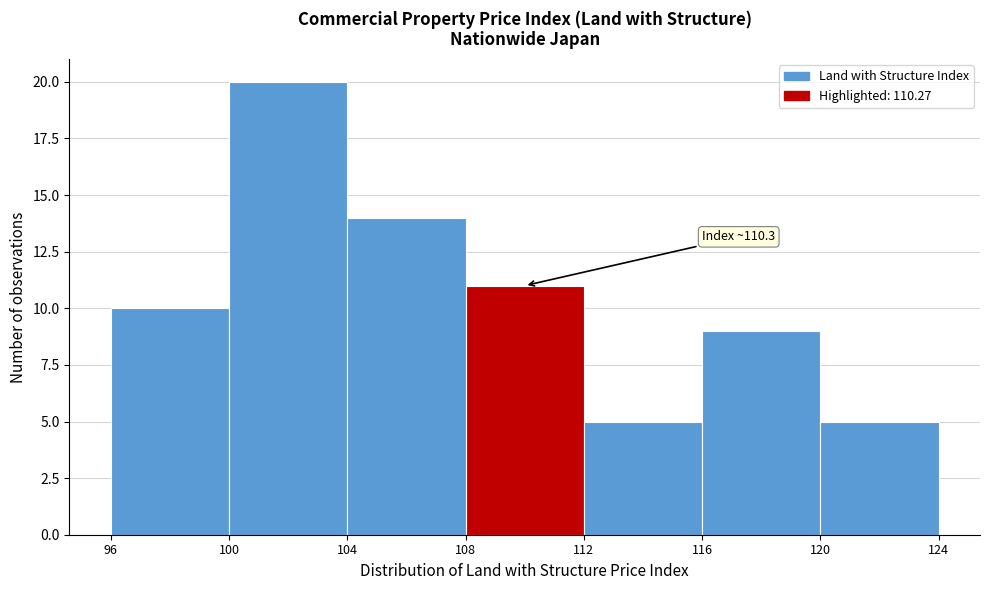

Over which range of the x-axis is the bar tallest?

100 to 104